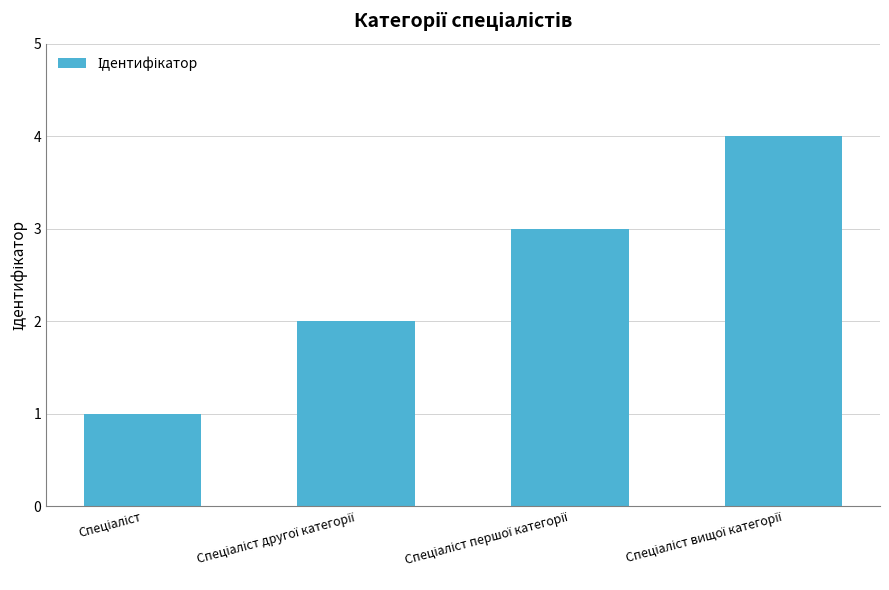

What is the sum of all values?

10